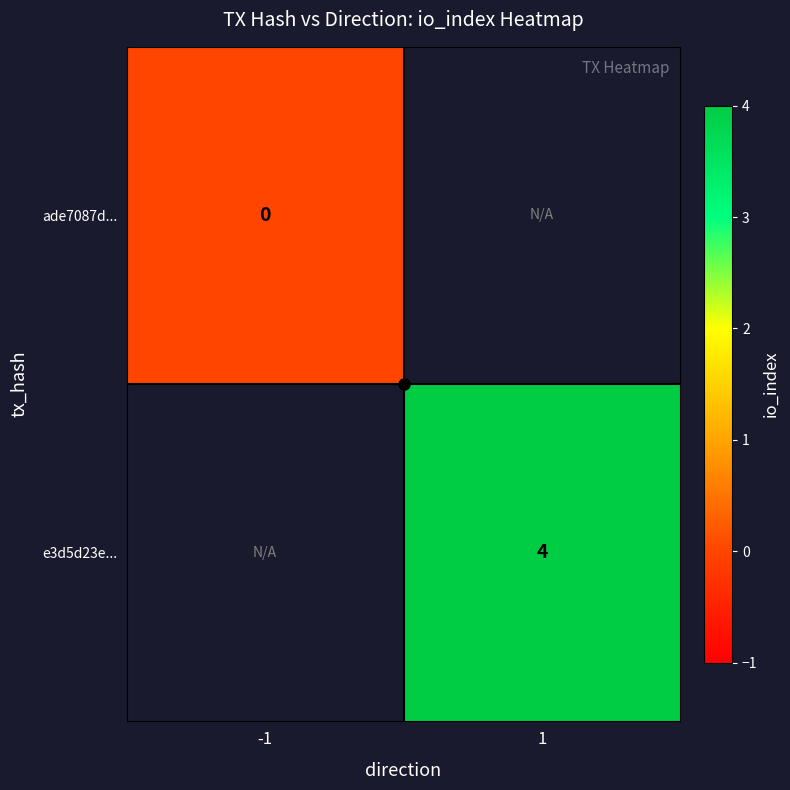

Rank the series by their average value, from lowest to highest.

ade7087d..., e3d5d23e...